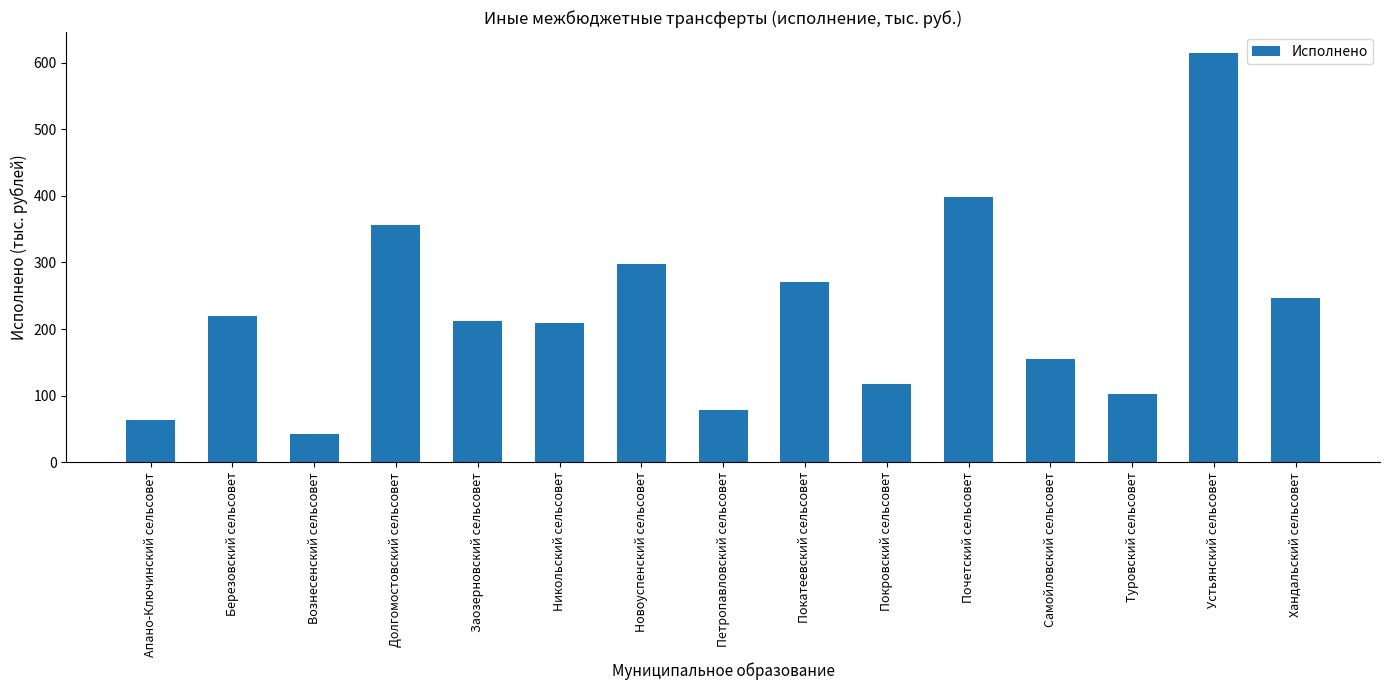

What is the difference between the values at Долгомостовский сельсовет and Устьянский сельсовет?

259.1